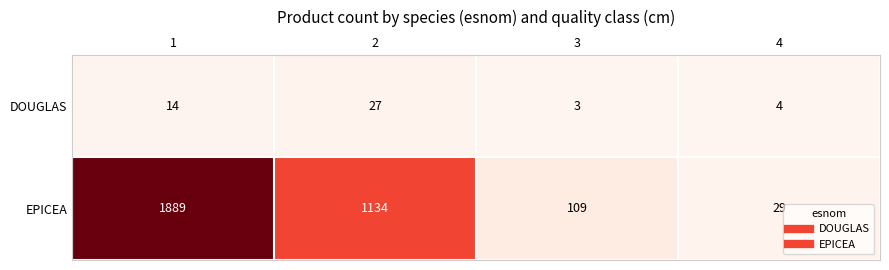

The value of EPICEA at 4 is 29. True or false?

True